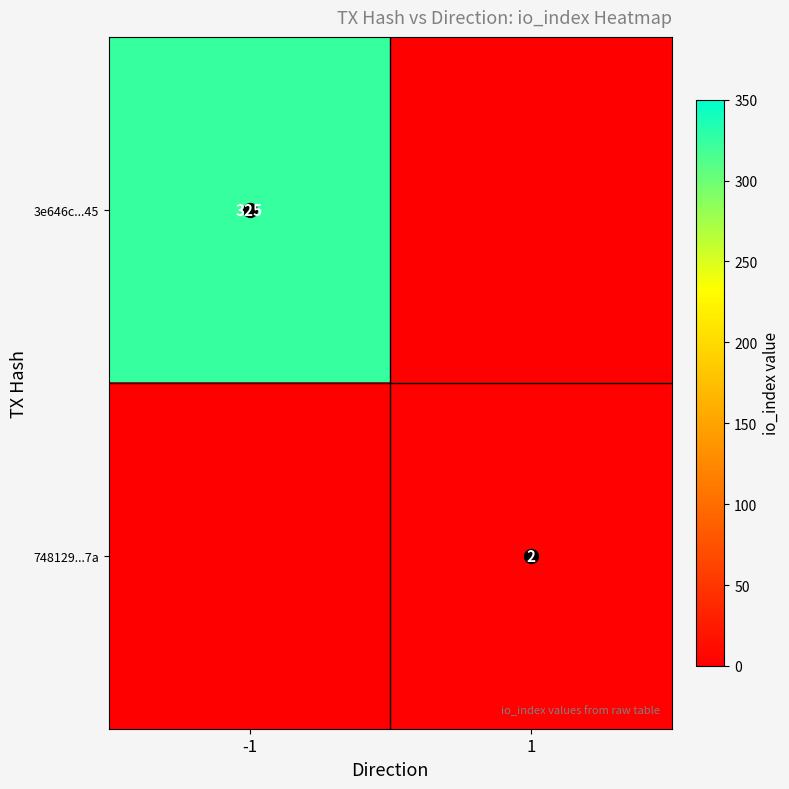

Is it true that 3e646c...45 equals 325 at -1?

True